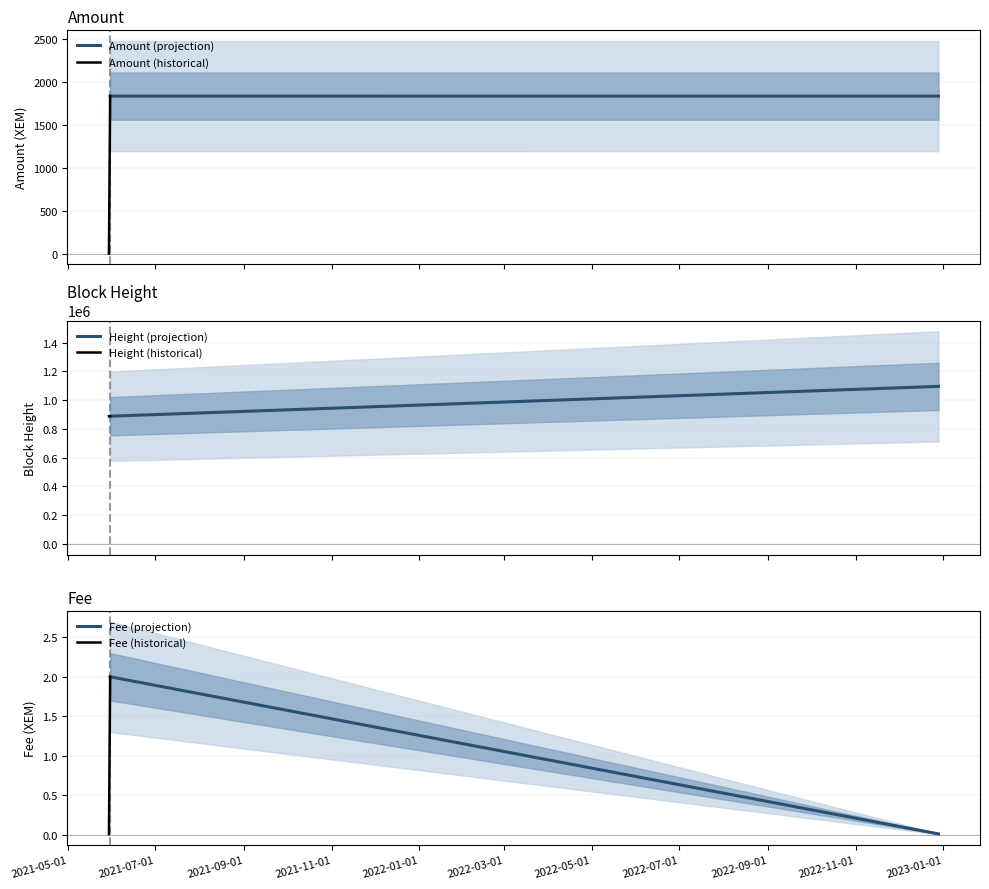

Which series has the largest total across all categories?

Height (projection)